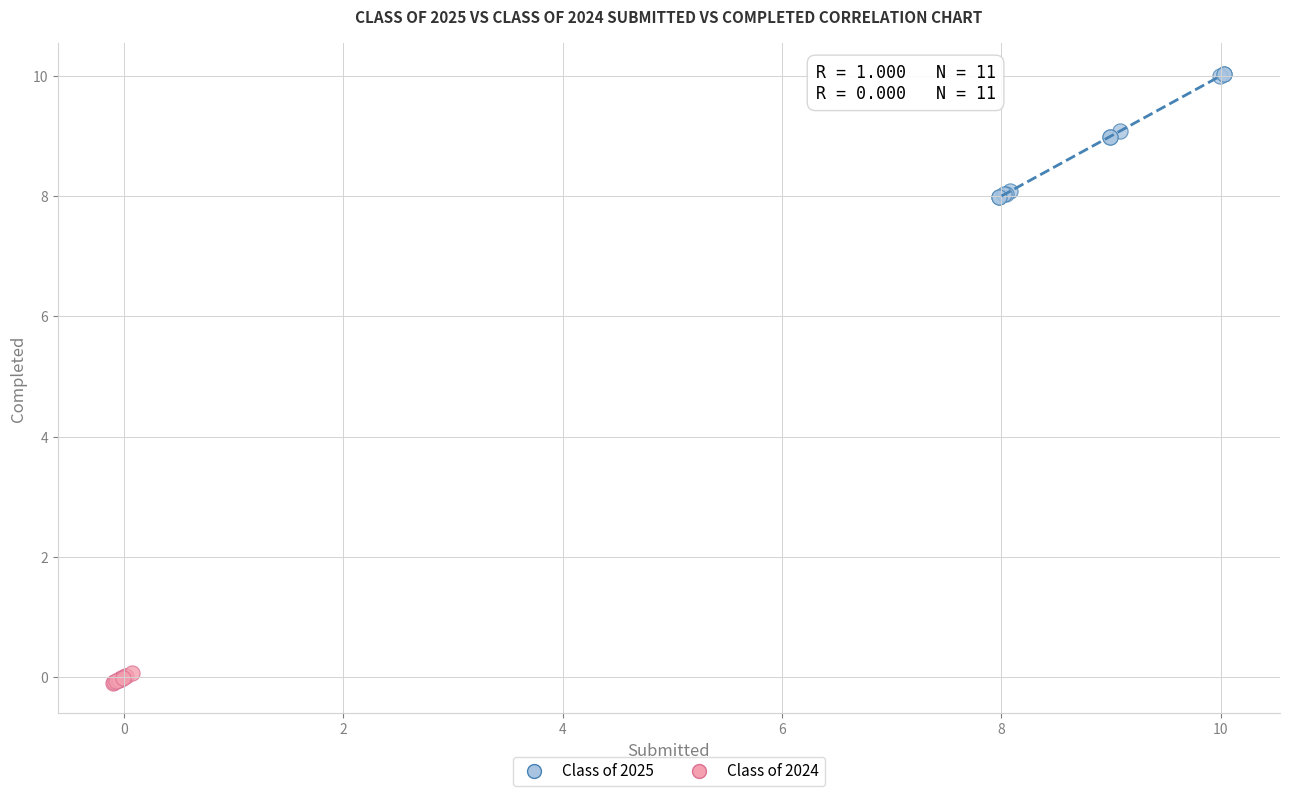

What are all the series names shown in the legend?

Class of 2025, Class of 2024